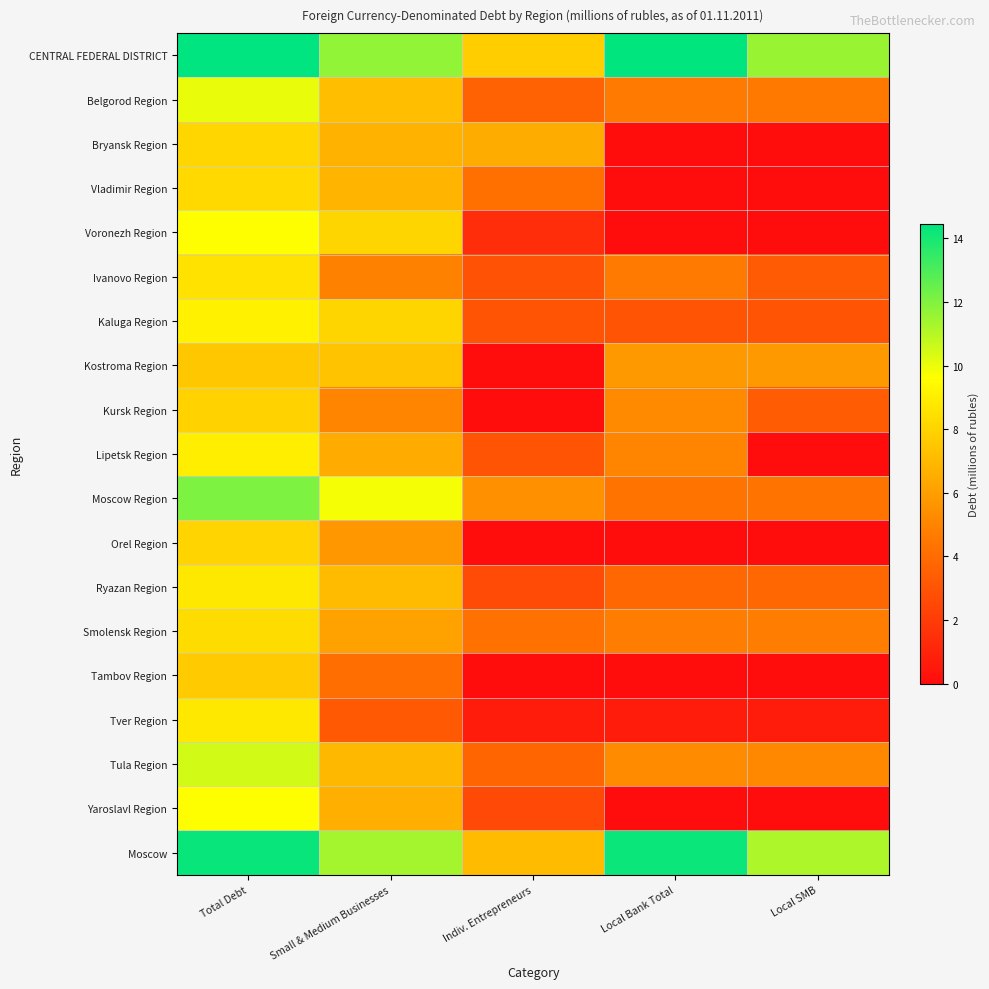

Rank the series by their maximum value, from lowest to highest.

Kostroma Region, Tambov Region, Kursk Region, Orel Region, Bryansk Region, Vladimir Region, Smolensk Region, Ivanovo Region, Ryazan Region, Tver Region, Lipetsk Region, Kaluga Region, Yaroslavl Region, Voronezh Region, Belgorod Region, Tula Region, Moscow Region, Moscow, CENTRAL FEDERAL DISTRICT